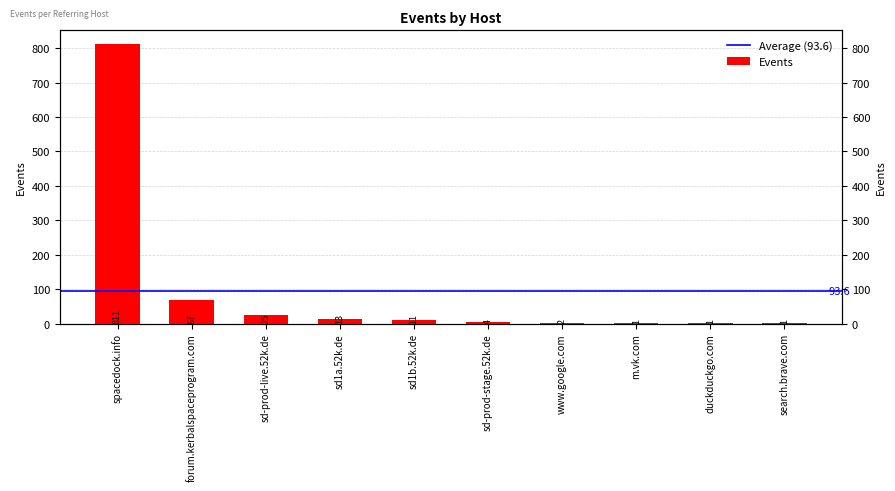

List the labels in order of value, largest first.

spacedock.info, forum.kerbalspaceprogram.com, sd-prod-live.52k.de, sd1a.52k.de, sd1b.52k.de, sd-prod-stage.52k.de, www.google.com, m.vk.com, duckduckgo.com, search.brave.com